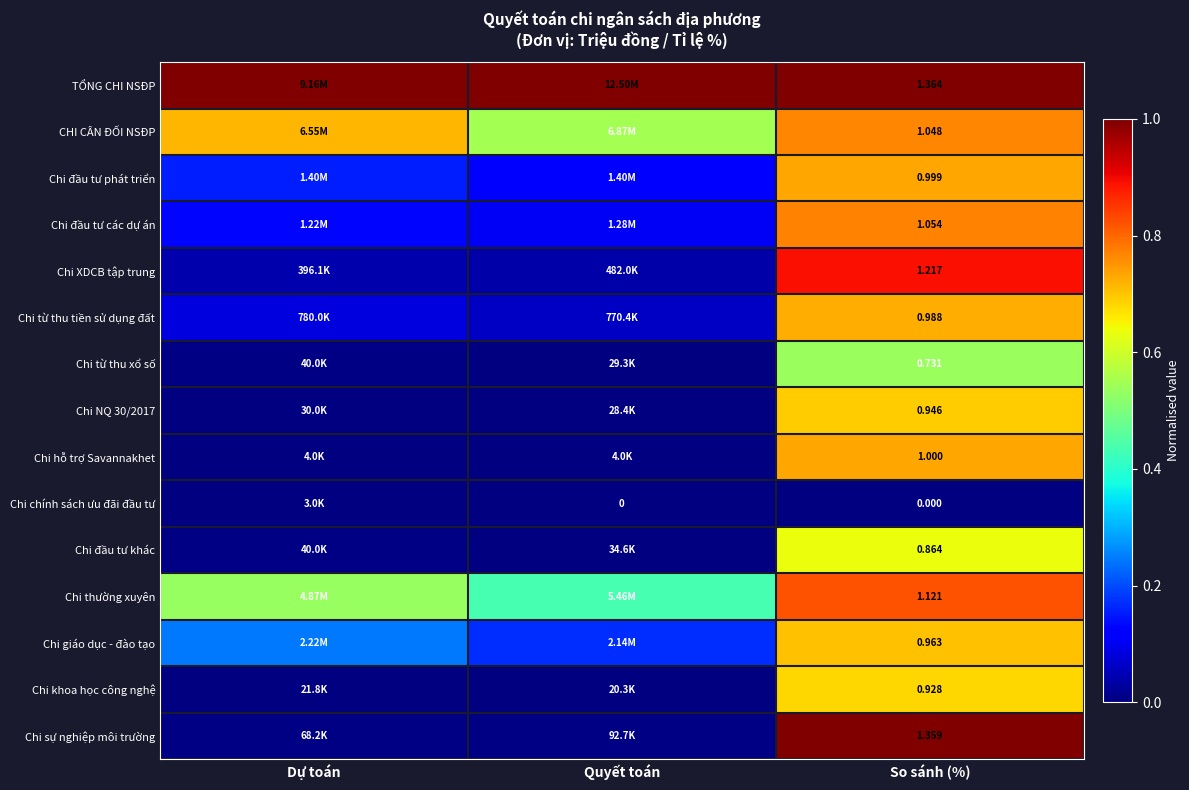

Is the value of Chi chính sách ưu đãi đầu tư at So sánh (%) greater than the value of Chi hỗ trợ Savannakhet at So sánh (%)?

No